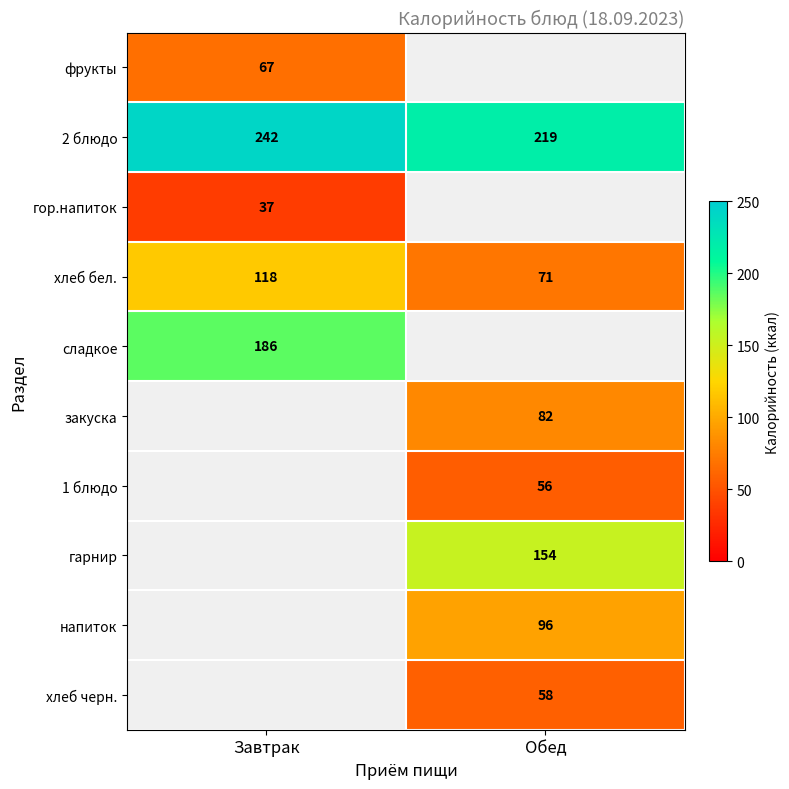

The value of гарнир at Обед is 96. True or false?

False